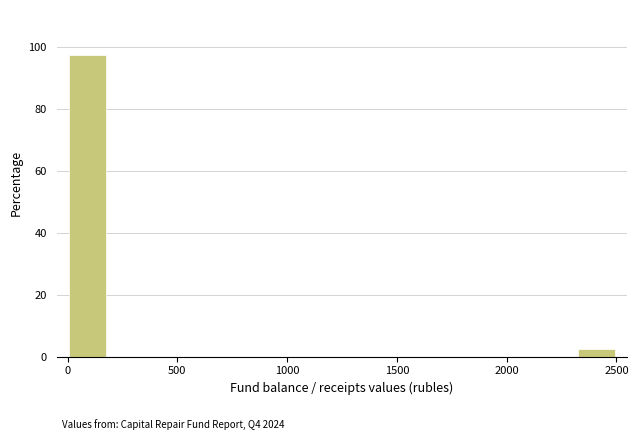

Read against the x-axis, roughly where is the centre of the tallest bar?

100